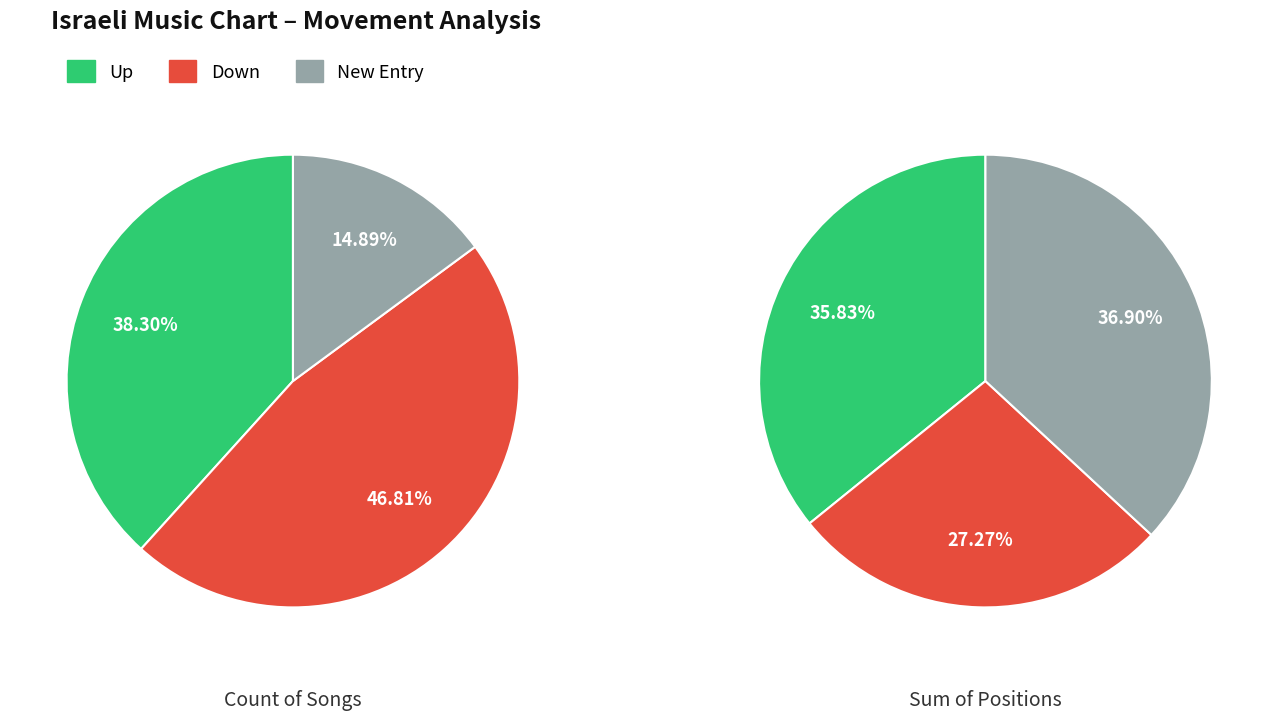

To the nearest percent, what is the combined percentage of up and -?

53%